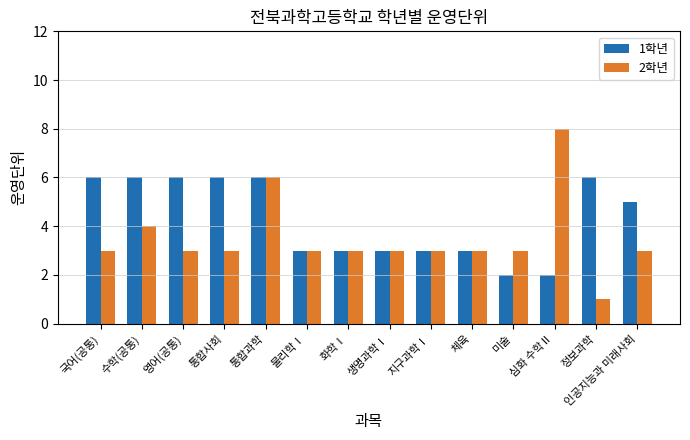

Does the chart contain any negative values?

No